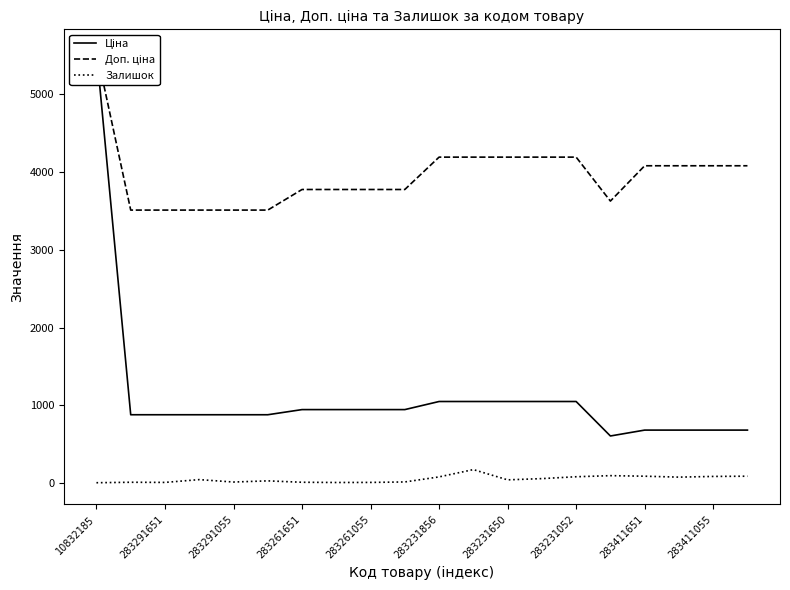

What is the highest value of the Залишок series?

172